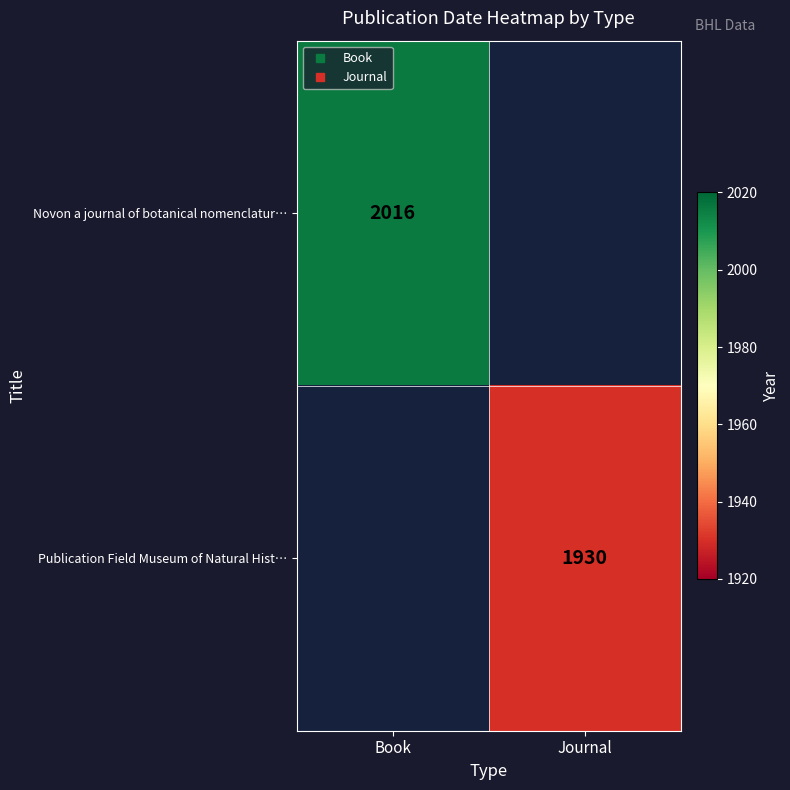

Is the value of Novon a journal of botanical nomenclatur… at Journal greater than the value of Publication Field Museum of Natural Hist… at Journal?

No